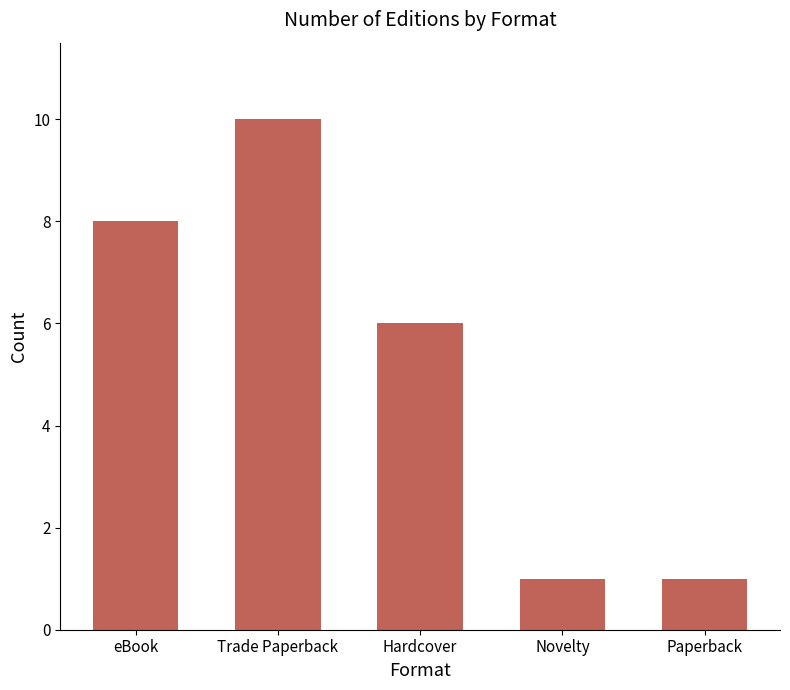

How many data points are less than 6?

2